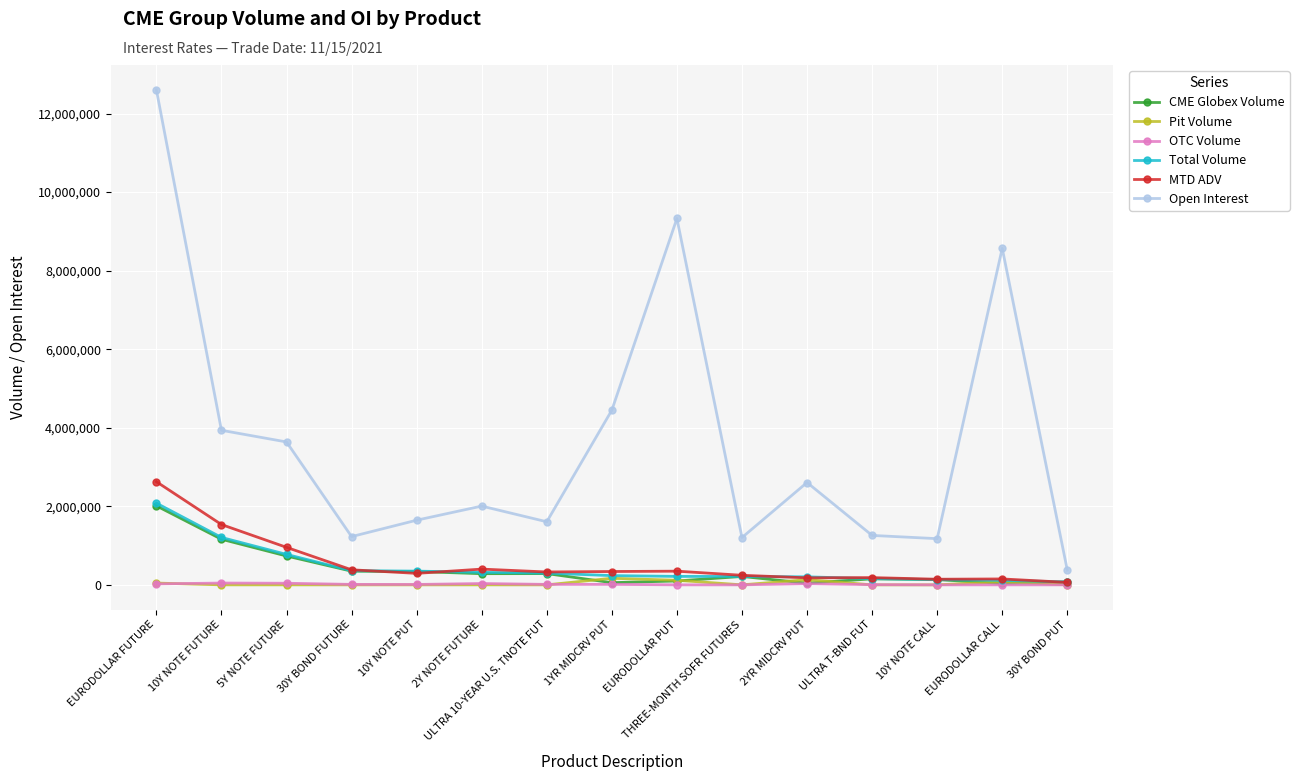

True or false: Open Interest and OTC Volume cross at least once.

False